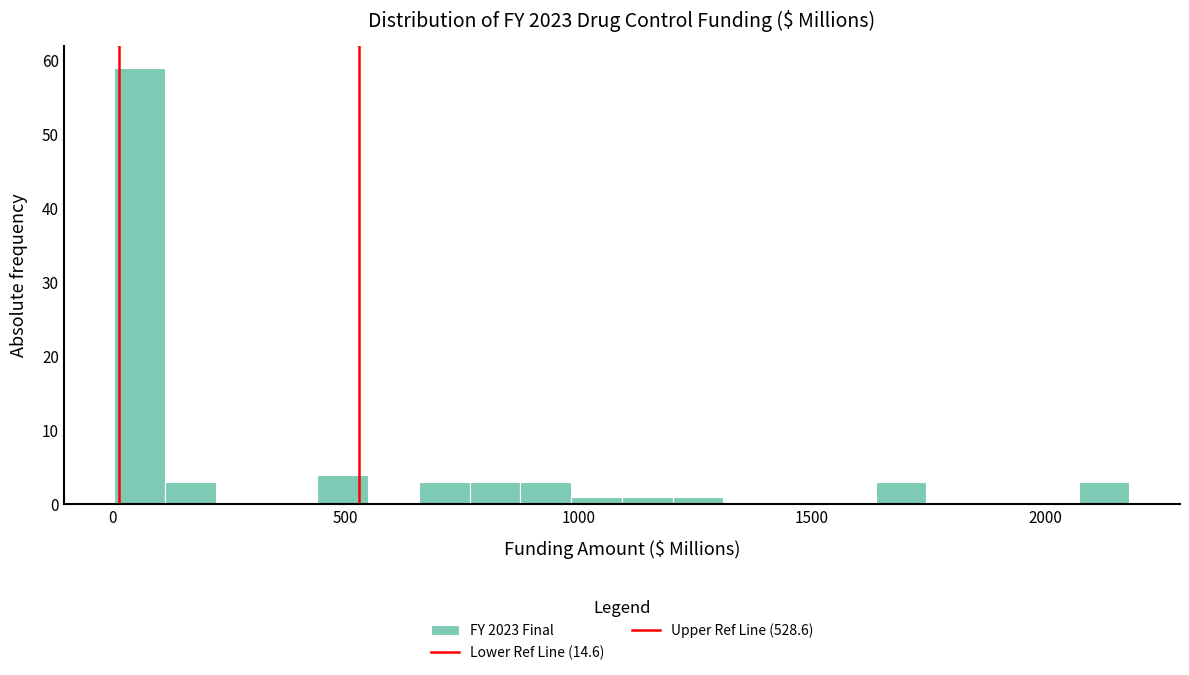

Read against the x-axis, roughly where is the centre of the tallest bar?

50